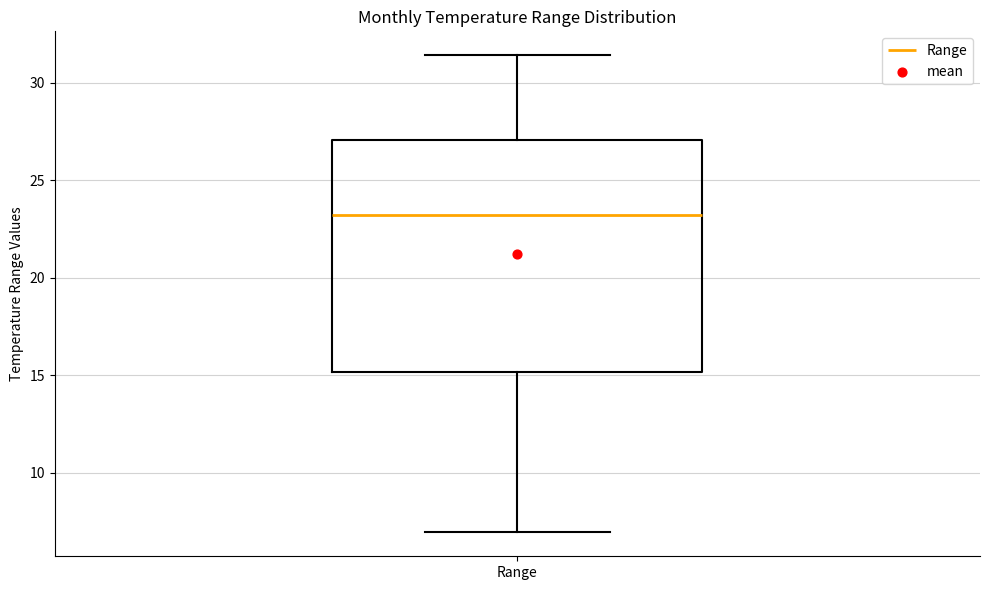

Where does the lower whisker of the box for Range end on the y-axis? The values are not printed on the chart, so give them approximately, as read against the axis.

7.0